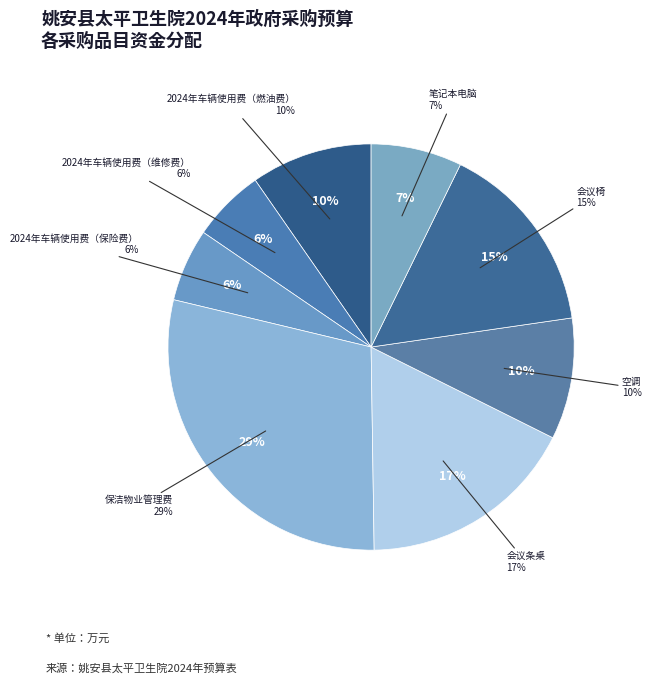

What is the smallest slice in the pie chart?

2024年车辆使用费（维修费）